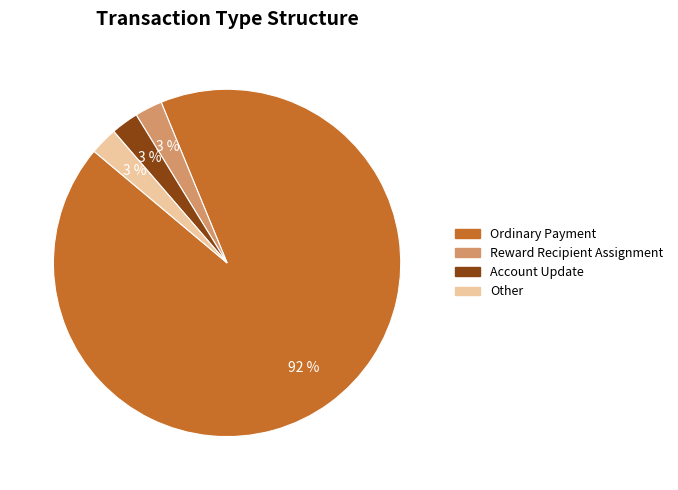

Approximately how many times larger is the value at Other compared to Account Update?

1.0